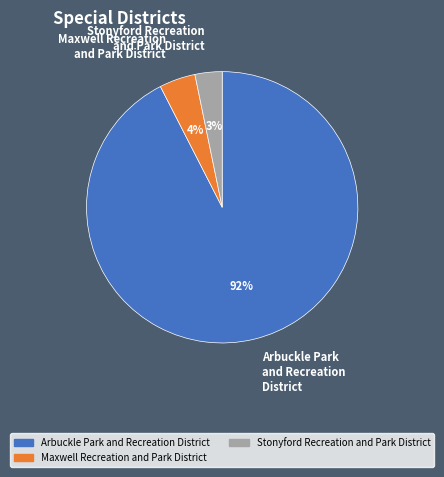

What percentage is the Stonyford Recreation and Park District slice, to the nearest percent?

3%